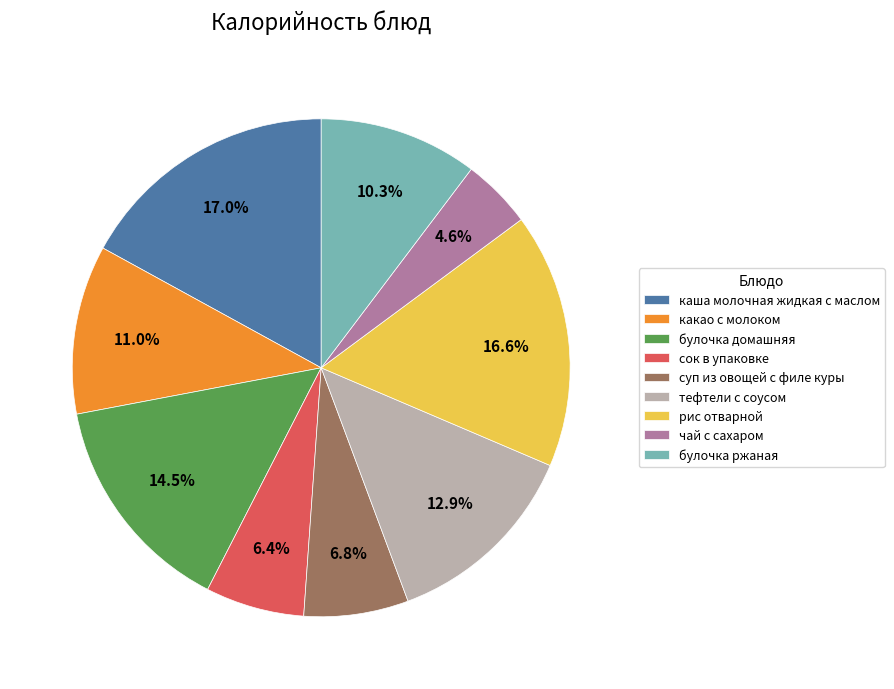

Is the sum of рис отварной and какао с молоком greater than half?

No